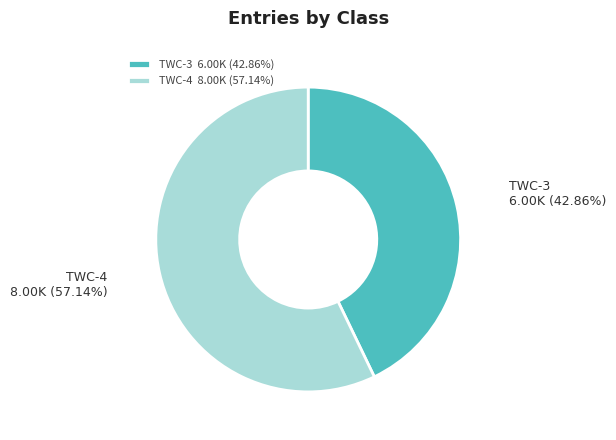

Is the sum of TWC-3 6.00K (42.86%) and TWC-4 8.00K (57.14%) greater than half?

Yes